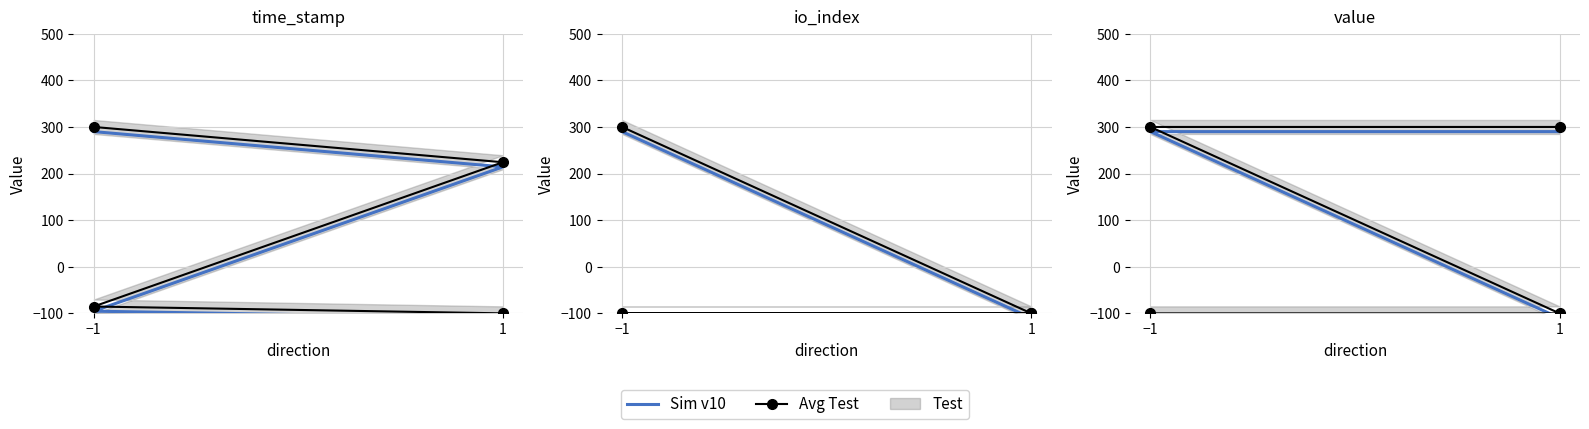

What is the total value across all series at 1?

-210